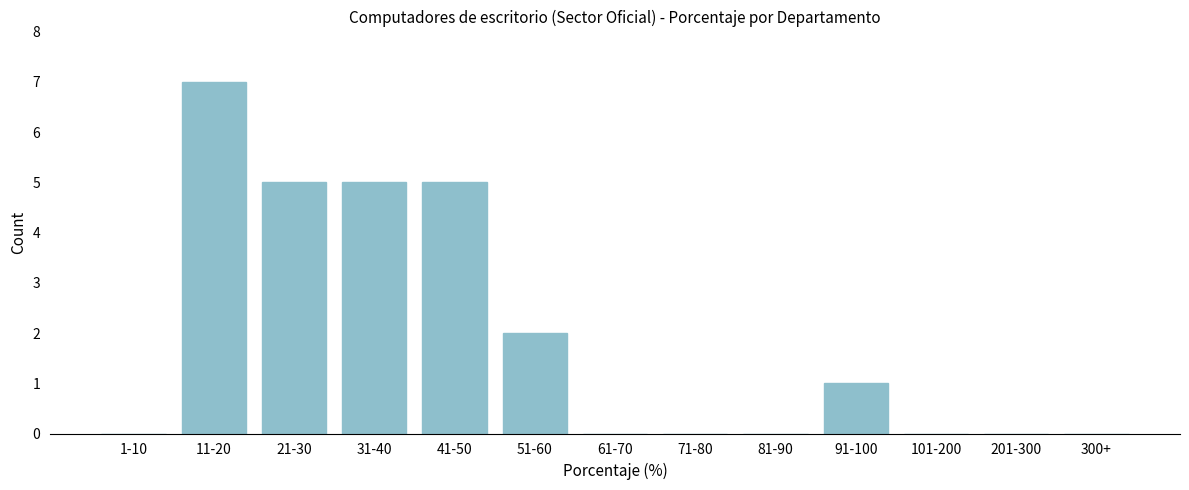

Reading left to right, transcribe all the data shown in this chart.

1-10=0	11-20=7	21-30=5	31-40=5	41-50=5	51-60=2	61-70=0	71-80=0	81-90=0	91-100=1	101-200=0	201-300=0	300+=0